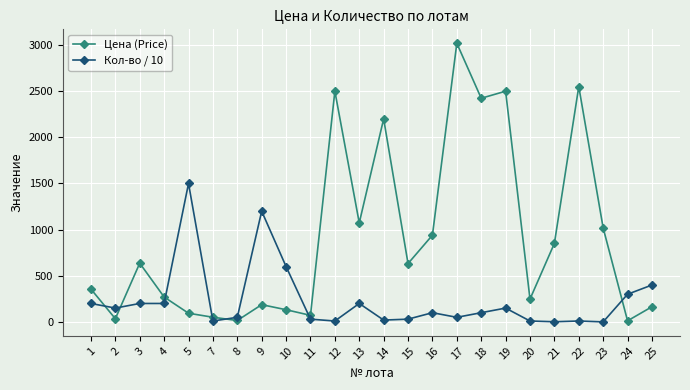

What is the difference between the maximum and second lowest values in the Цена (Price) series?

3003.8